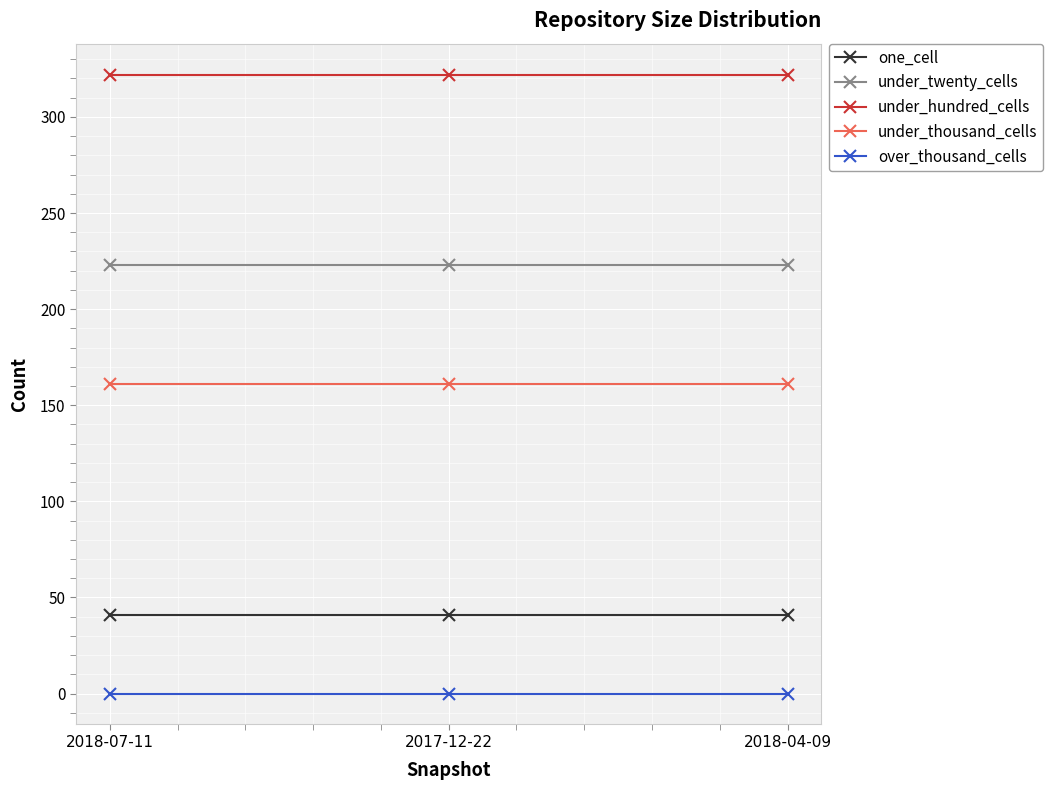

Reading right to left, what are all the values shown in this chart?

one_cell: 2018-04-09=41	2017-12-22=41	2018-07-11=41
under_twenty_cells: 2018-04-09=223	2017-12-22=223	2018-07-11=223
under_hundred_cells: 2018-04-09=322	2017-12-22=322	2018-07-11=322
under_thousand_cells: 2018-04-09=161	2017-12-22=161	2018-07-11=161
over_thousand_cells: 2018-04-09=0	2017-12-22=0	2018-07-11=0